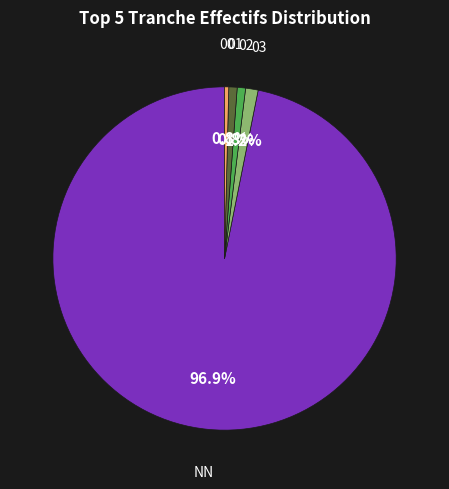

What is the ratio of the value at 00 to the value at 01?

0.5